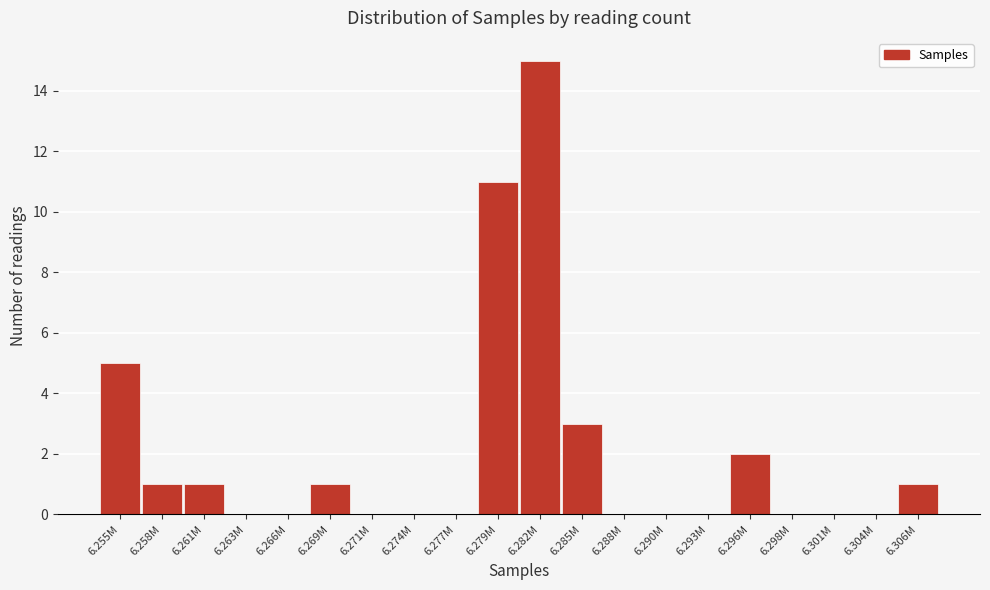

Reading left to right, transcribe all the data shown in this chart.

6.255M=5	6.258M=1	6.261M=1	6.263M=0	6.266M=0	6.269M=1	6.271M=0	6.274M=0	6.277M=0	6.279M=11	6.282M=15	6.285M=3	6.288M=0	6.290M=0	6.293M=0	6.296M=2	6.298M=0	6.301M=0	6.304M=0	6.306M=1